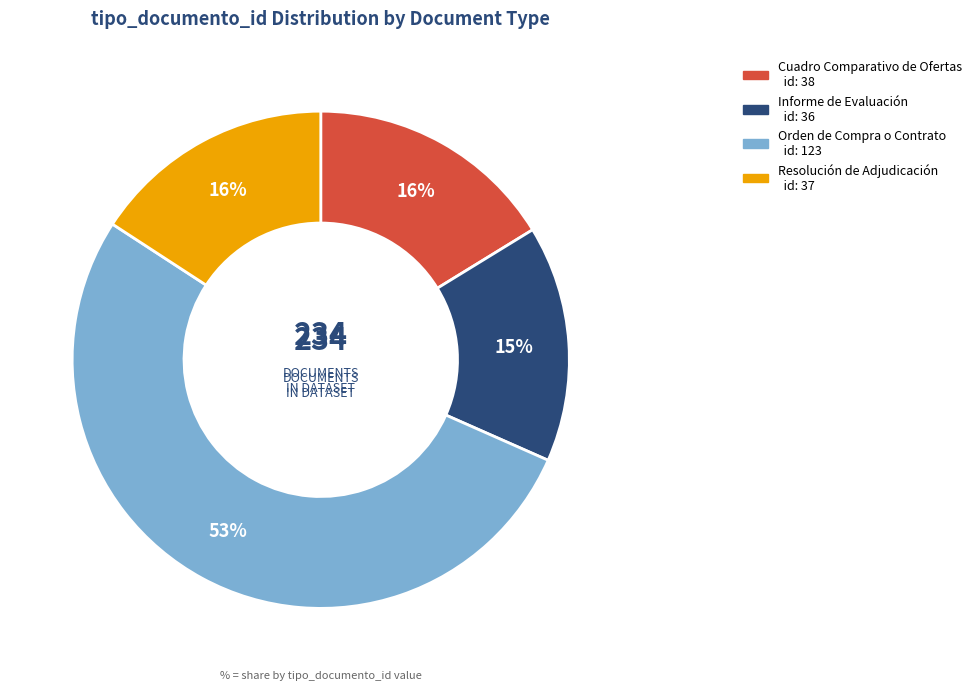

Combined, do Cuadro Comparativo de Ofertas and Informe de Evaluación account for over 50%?

No